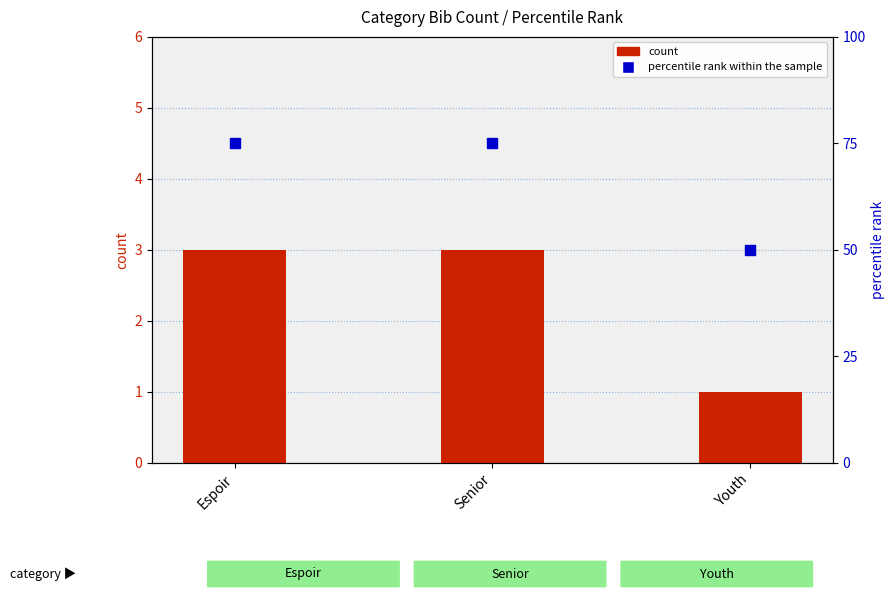

What are all the series names shown in the legend?

count, percentile rank within the sample